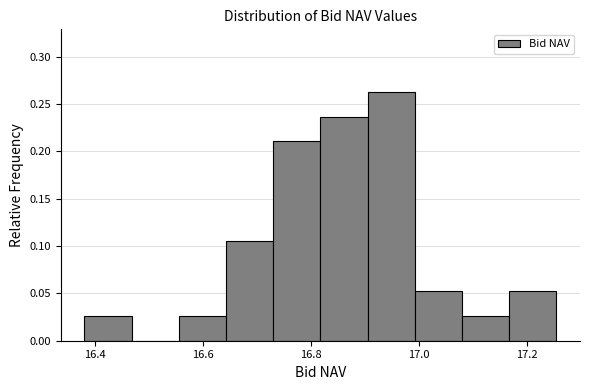

Reading left to right, list every bar in this chart as the range it spans on the x-axis followed by its height. Neither the bar edges nor the heights are printed on the chart, so give them approximately, as read against the axes.

16.38 to 16.46: 0.025
16.46 to 16.56: 0
16.56 to 16.64: 0.025
16.64 to 16.74: 0.105
16.74 to 16.82: 0.210
16.82 to 16.90: 0.235
16.90 to 17.00: 0.265
17.00 to 17.08: 0.055
17.08 to 17.16: 0.025
17.16 to 17.26: 0.055